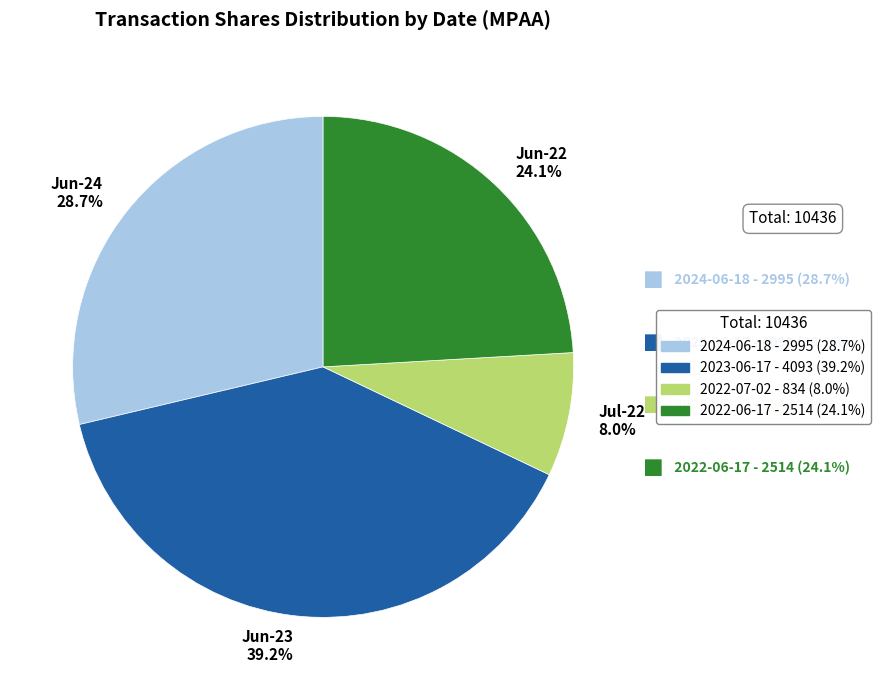

Rank the categories by value from highest to lowest.

Jun-23 39.2%, Jun-24 28.7%, Jun-22 24.1%, Jul-22 8.0%